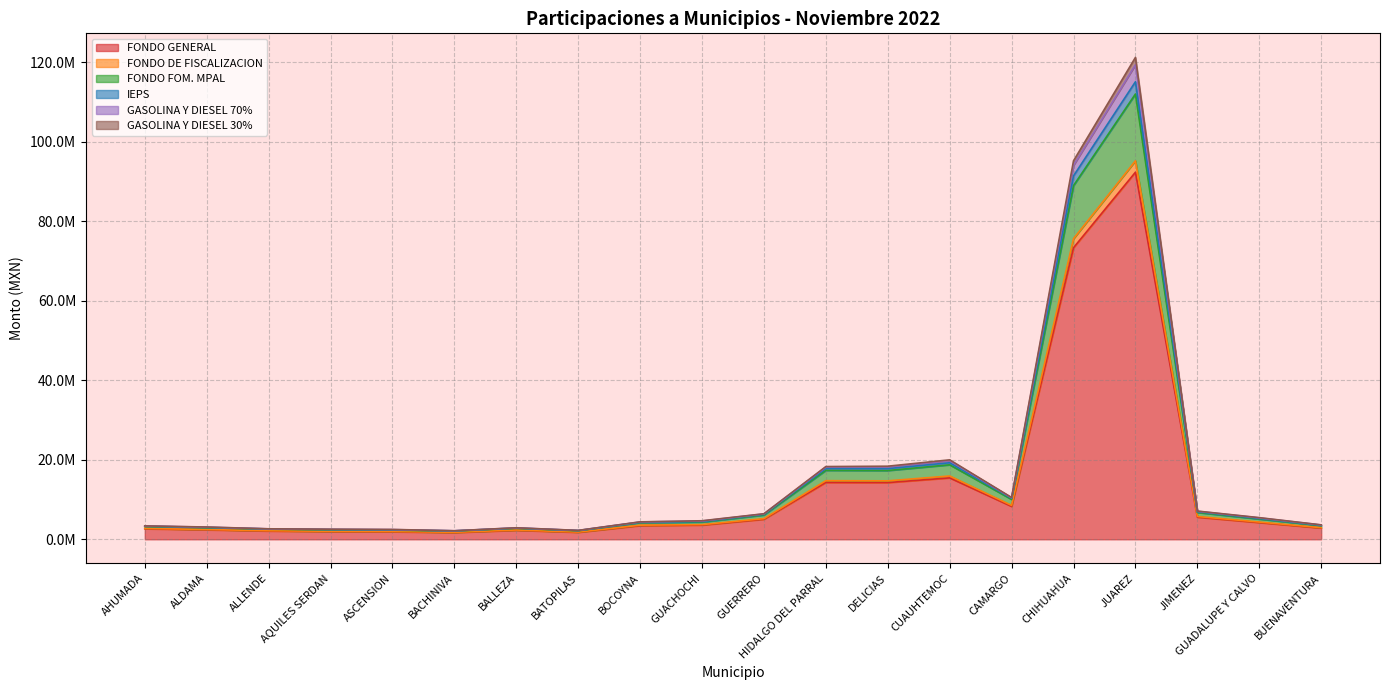

Does the chart display data point markers on the line(s)?

No